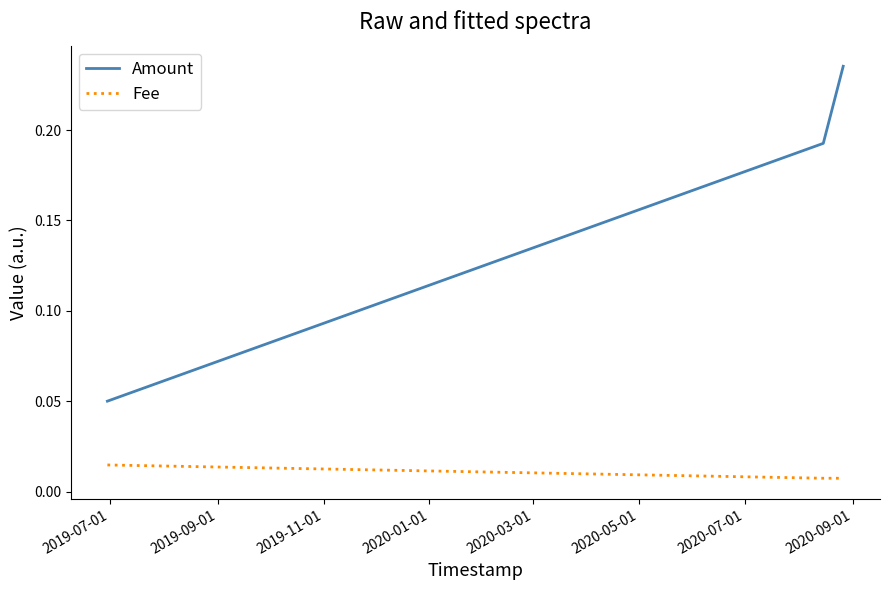

At how many categories does at least one series exceed 0?

3